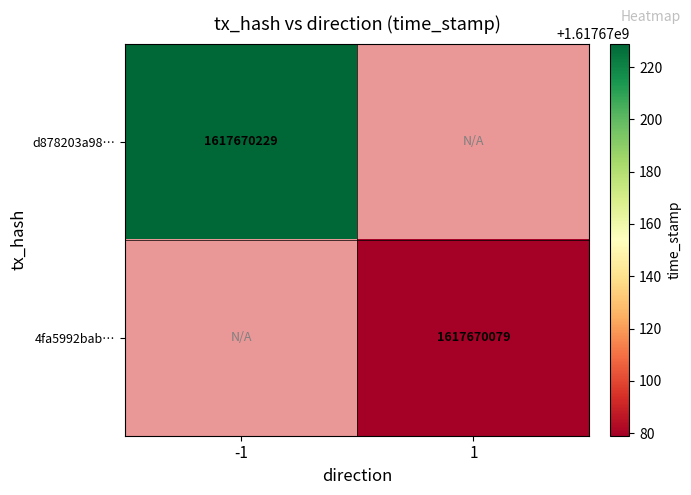

What is the difference between the highest and lowest values at direction?

2